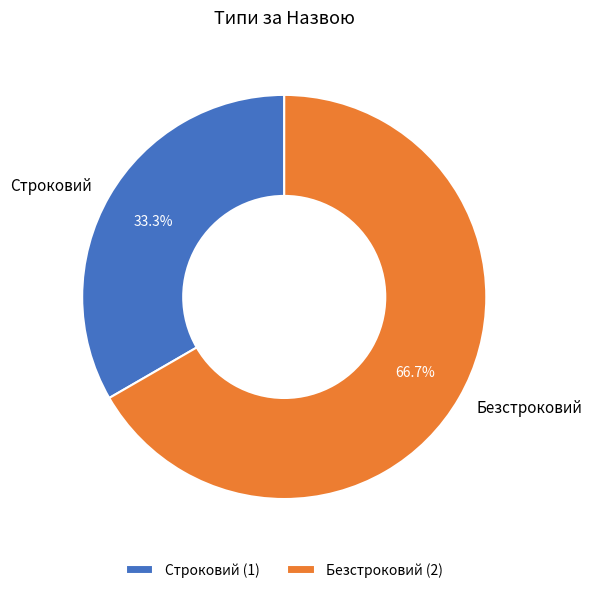

Count the number of slices in the pie.

2